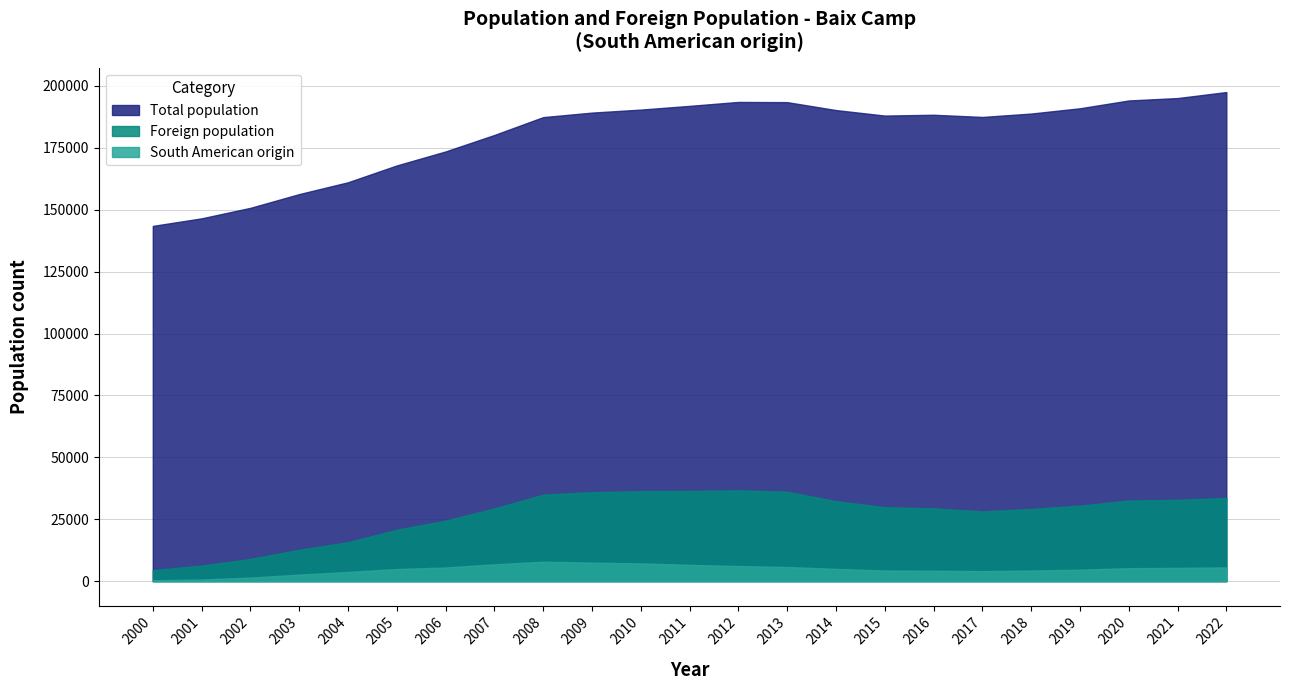

What is the maximum value shown in the chart?

197525